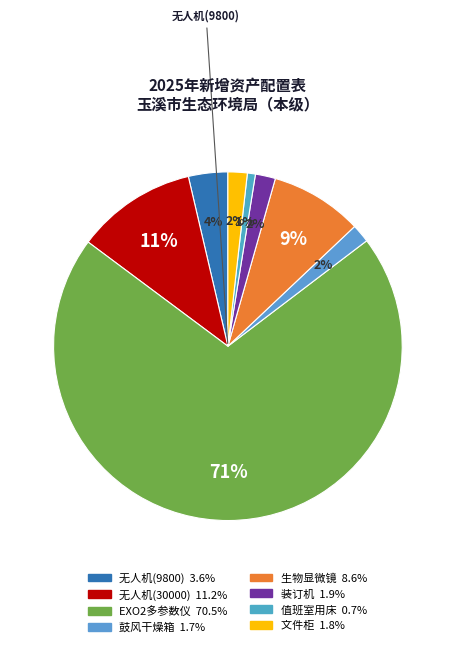

What is the total percentage of 文件柜 and 值班室用床?

2.5%